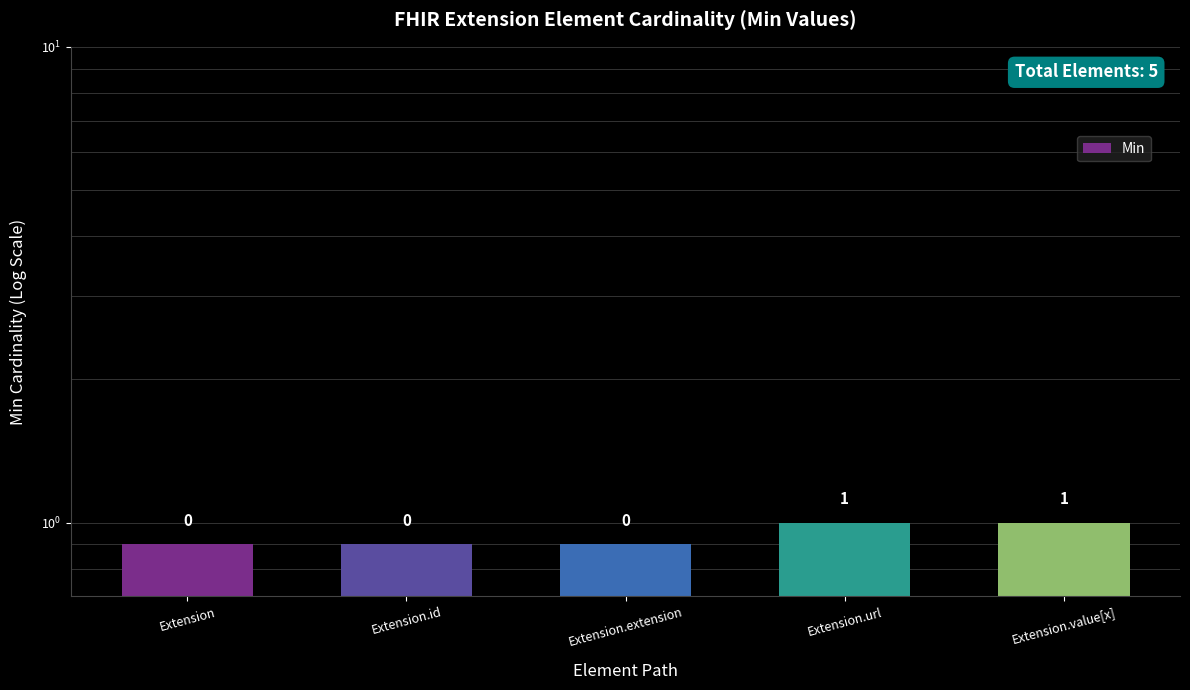

Which has a higher value, Extension or Extension.url?

Extension.url